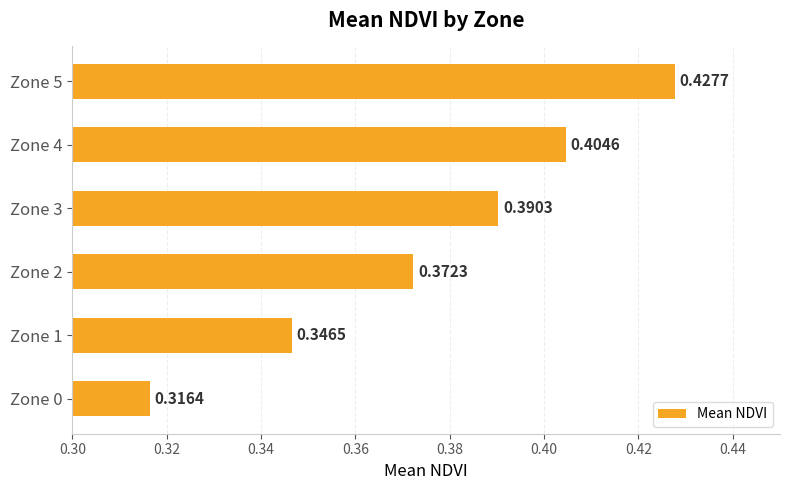

What is the sum of all values?

2.3